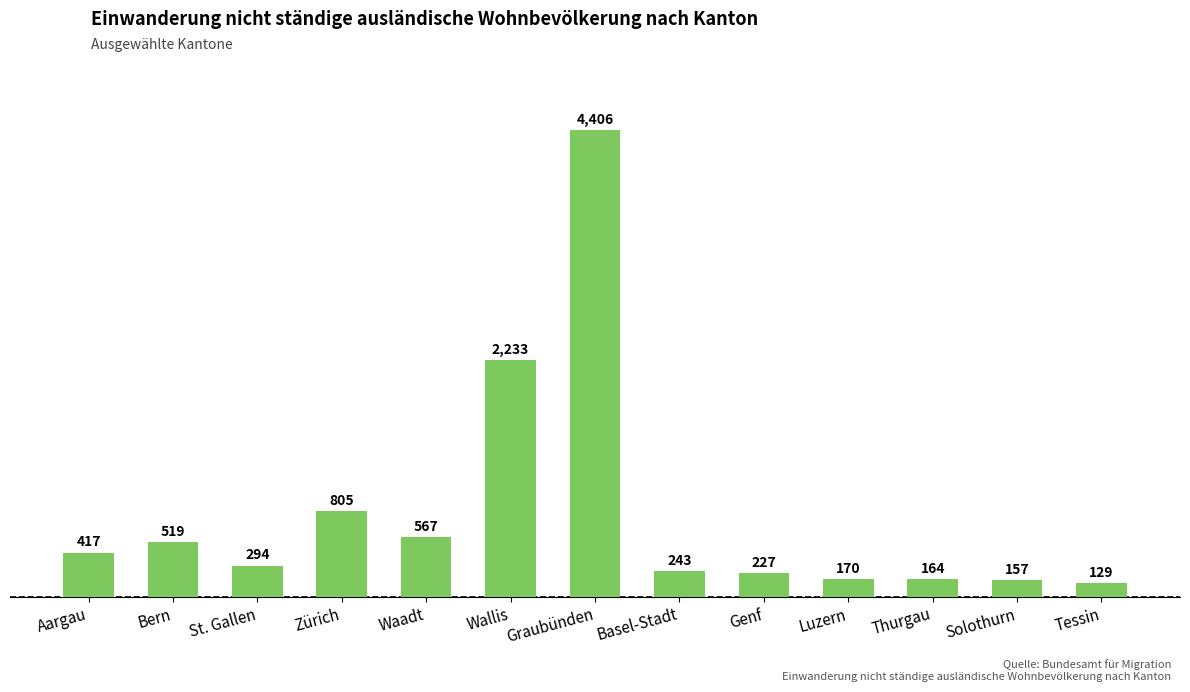

What is the greatest value displayed?

4406